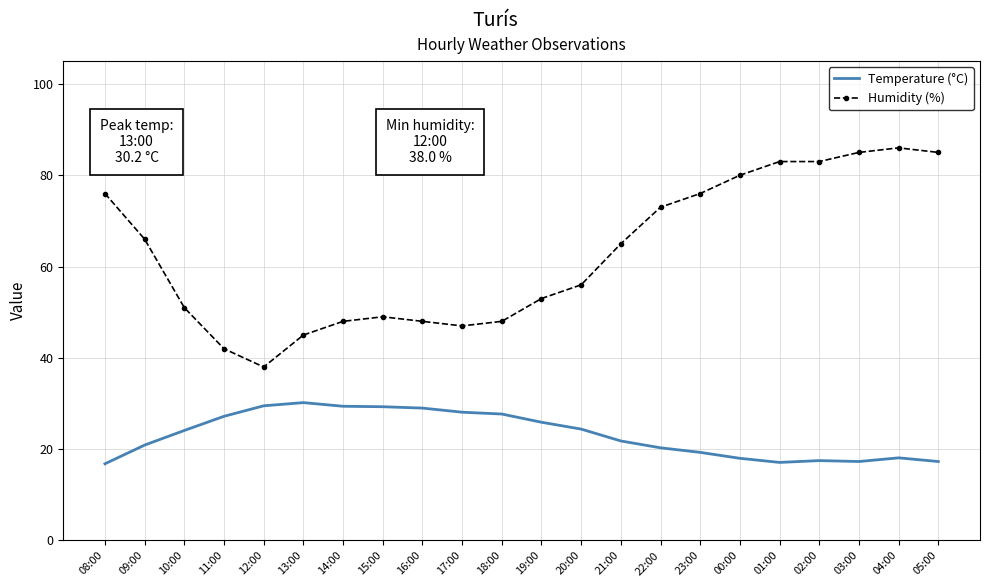

The Humidity (%) series shows 70.9 at 10:00. True or false?

False